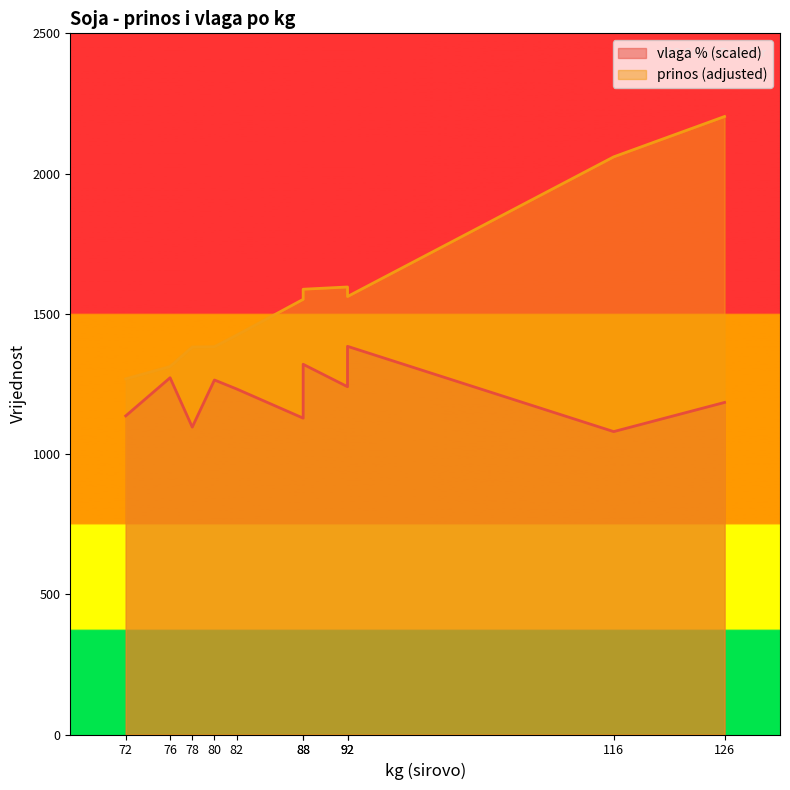

True or false: prinos (adjusted) and vlaga % cross at least once.

False